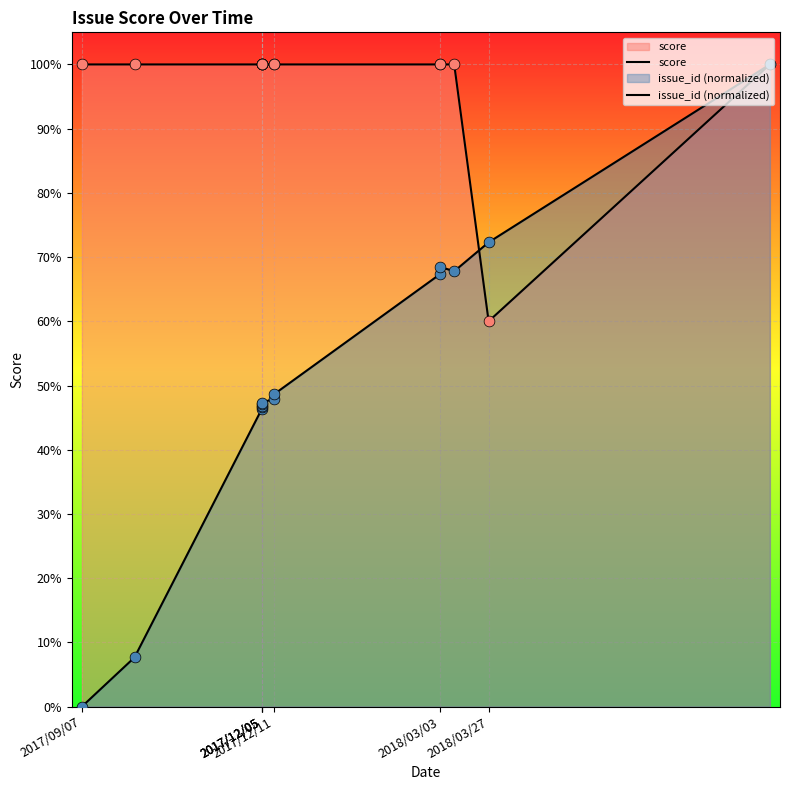

Which series contains the highest Y value?

score